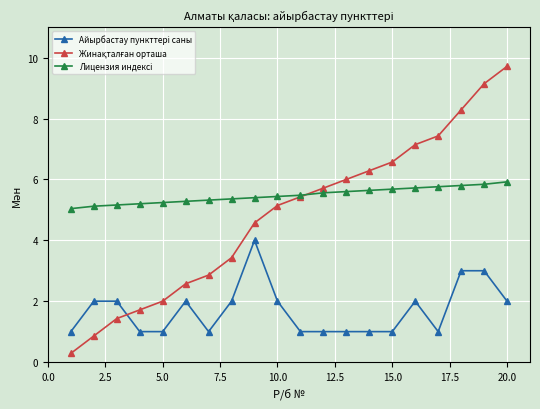

What is the maximum value shown in the chart?

9.7